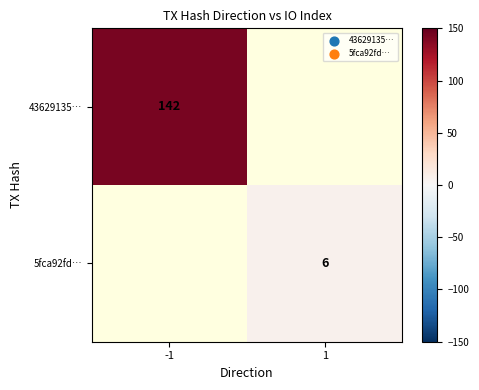

The value of 5fca92fd… at 1 is 6. True or false?

True